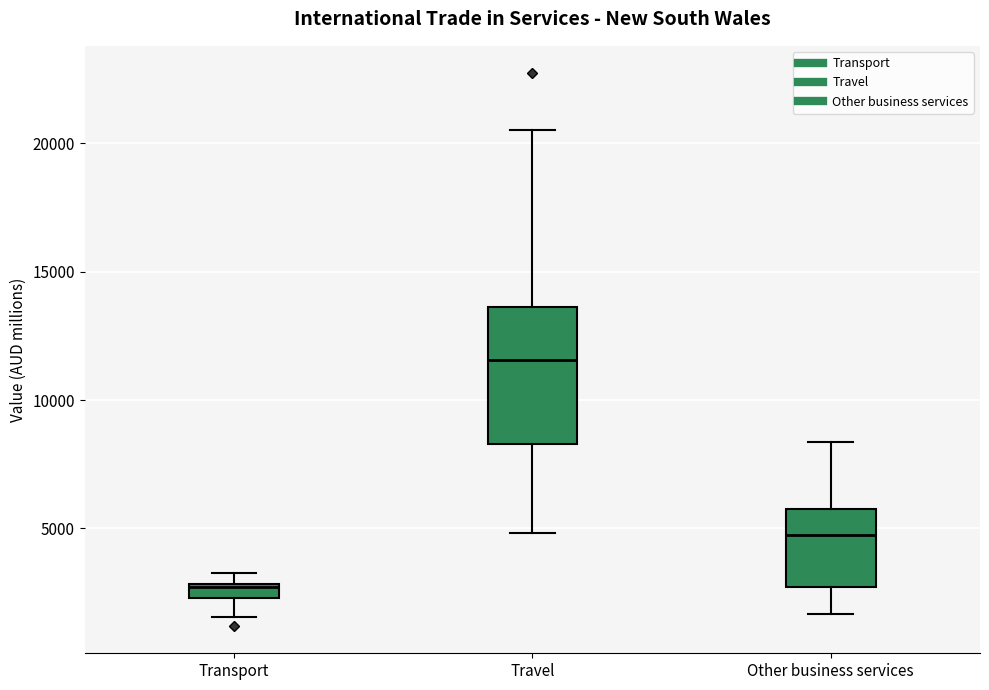

Which box's median line is the highest?

Travel